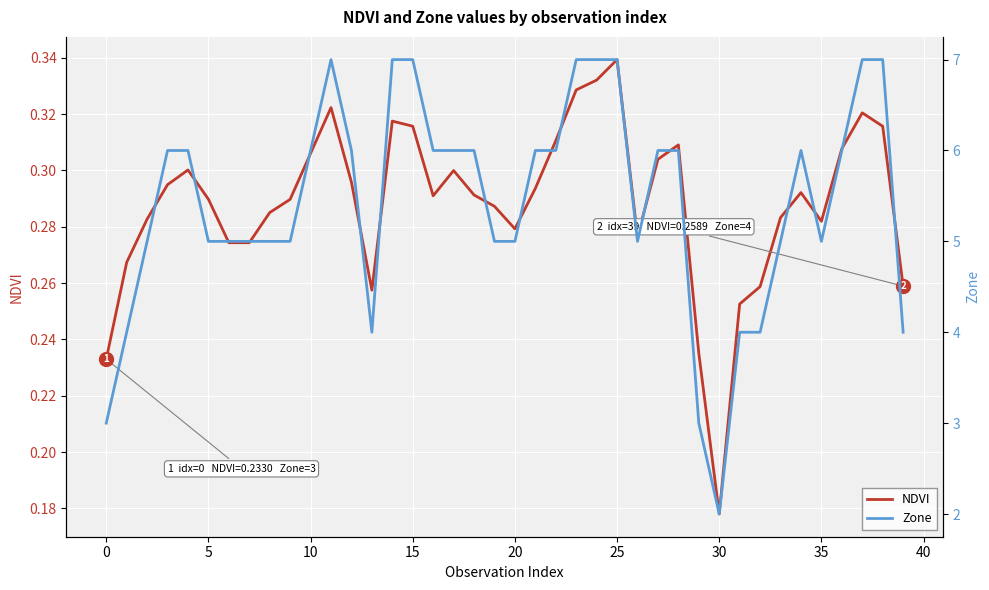

True or false: NDVI and Zone cross at least once.

False